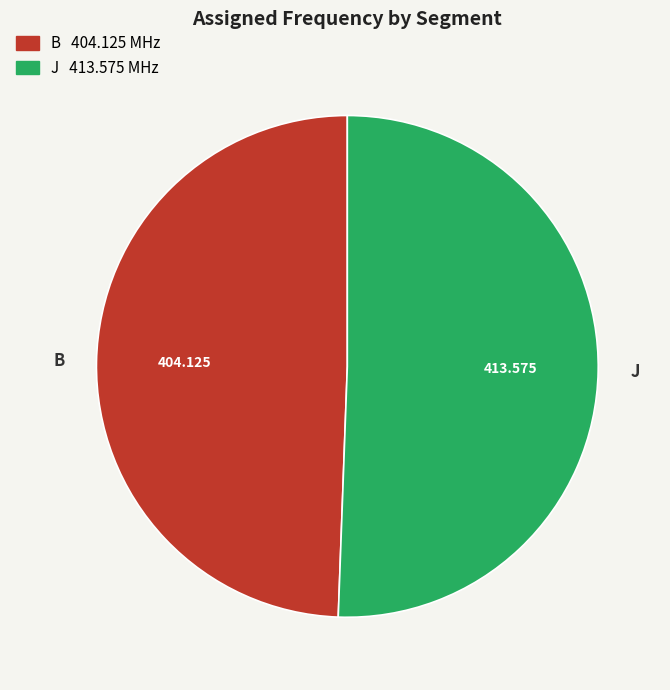

Does any single category account for the majority?

Yes